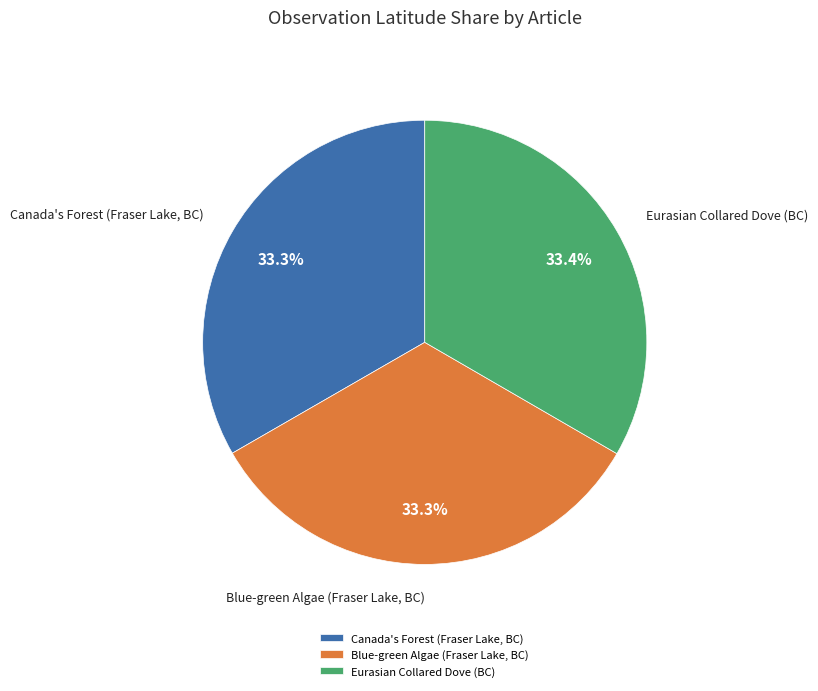

Approximately how many times larger is the value at Eurasian Collared Dove (BC) compared to Blue-green Algae (Fraser Lake, BC)?

1.0